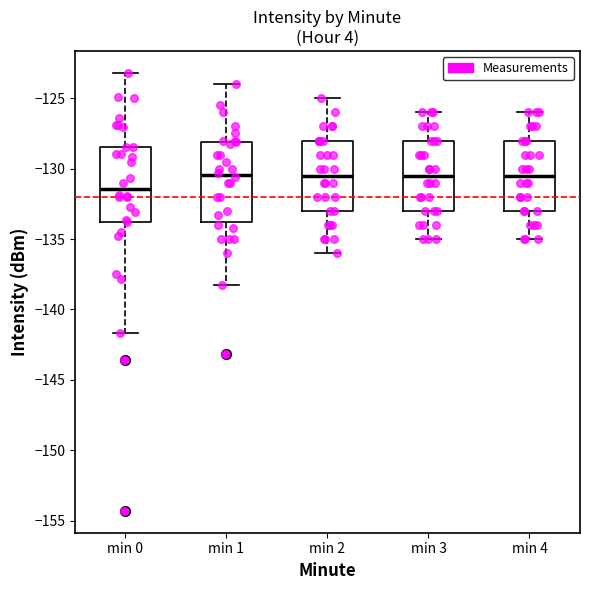

Reading left to right, transcribe this box plot: for each box, give where its median line is, the range the box spans, and where its two whiskers end, as read against the y-axis. The values are not printed on the chart, so give them approximately, as read against the axis.

min 0: median -131.5, box -134.0 to -128.5, whiskers -141.5 to -123.0
min 1: median -130.5, box -134.0 to -128.0, whiskers -138.5 to -124.0
min 2: median -130.5, box -133.0 to -128.0, whiskers -136.0 to -125.0
min 3: median -130.5, box -133.0 to -128.0, whiskers -135.0 to -126.0
min 4: median -130.5, box -133.0 to -128.0, whiskers -135.0 to -126.0